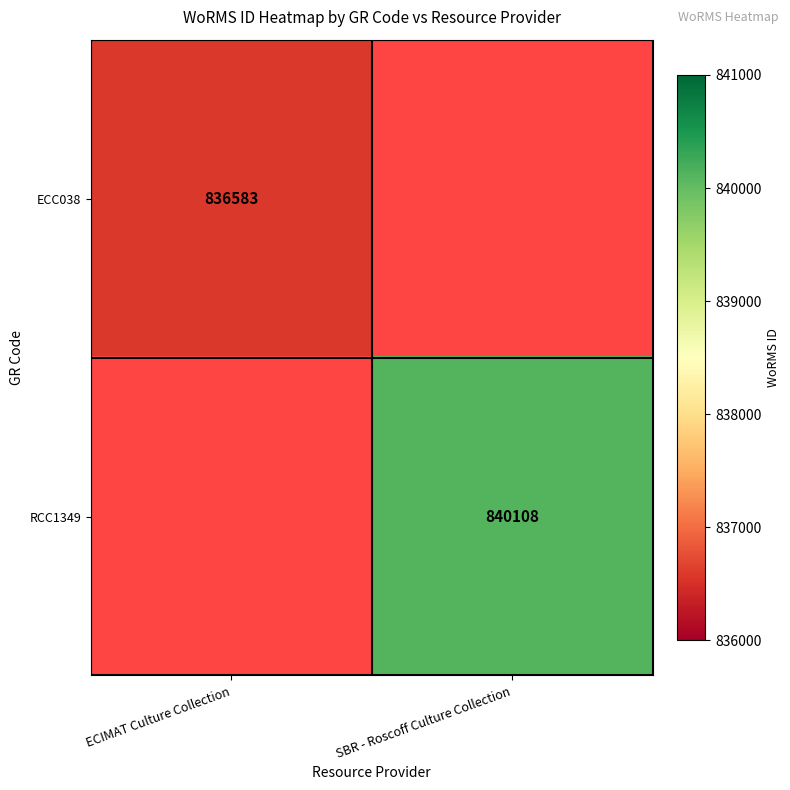

Is it true that RCC1349 equals 840108 at SBR - Roscoff Culture Collection?

True